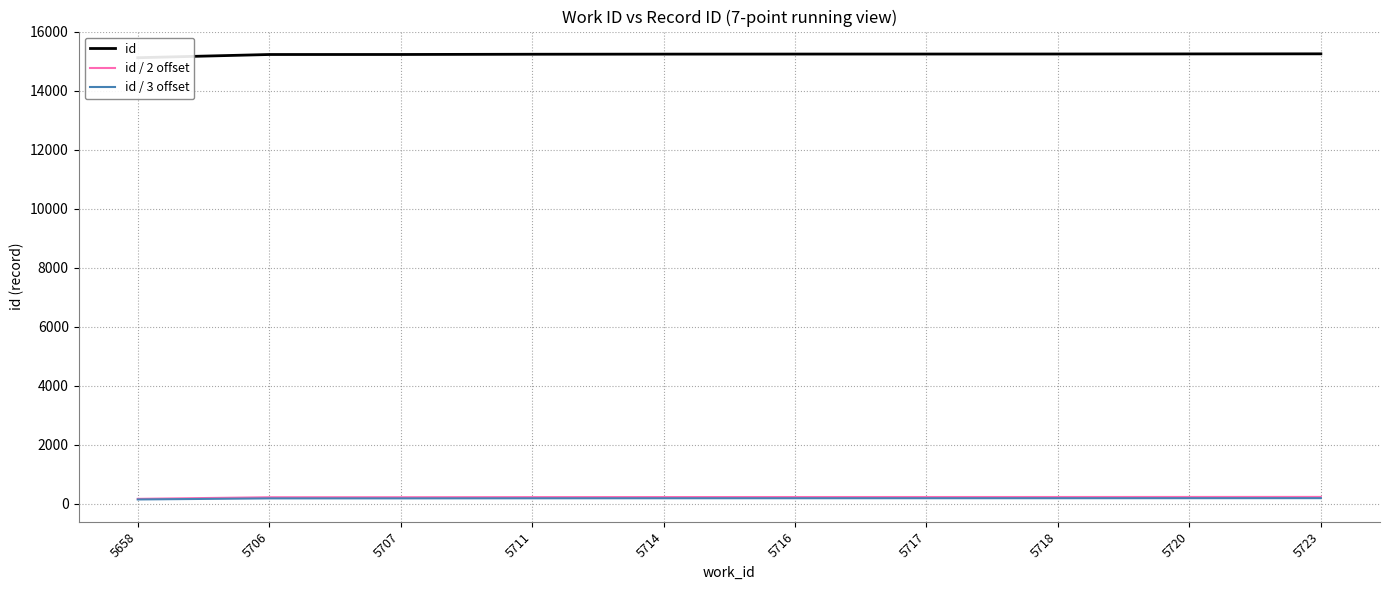

What is the value of the id point at the 9th from the left?

15250.0